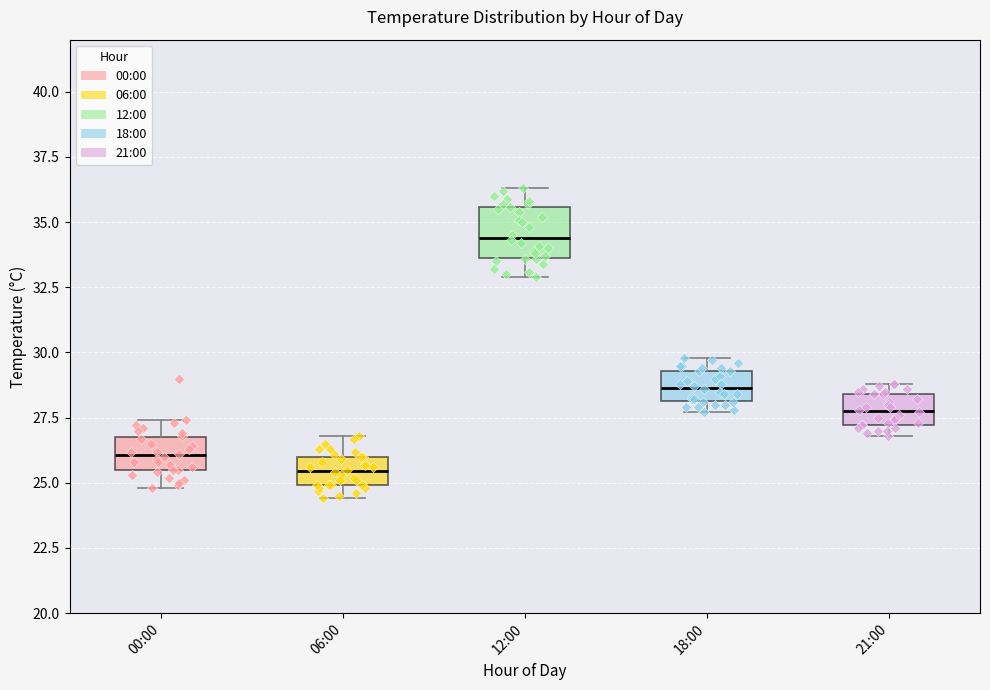

Where is the lower edge of the box for 18:00 on the y-axis? The values are not printed on the chart, so give them approximately, as read against the axis.

28.0